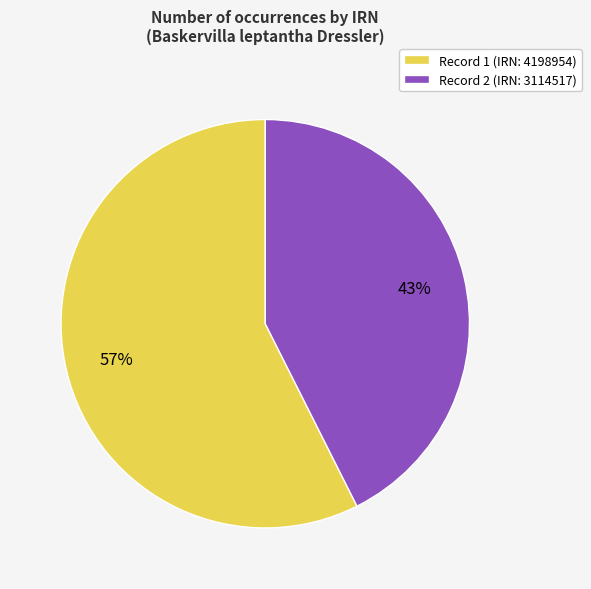

What is the ratio of the value at Record 1 (IRN: 4198954) to the value at Record 2 (IRN: 3114517)?

1.3